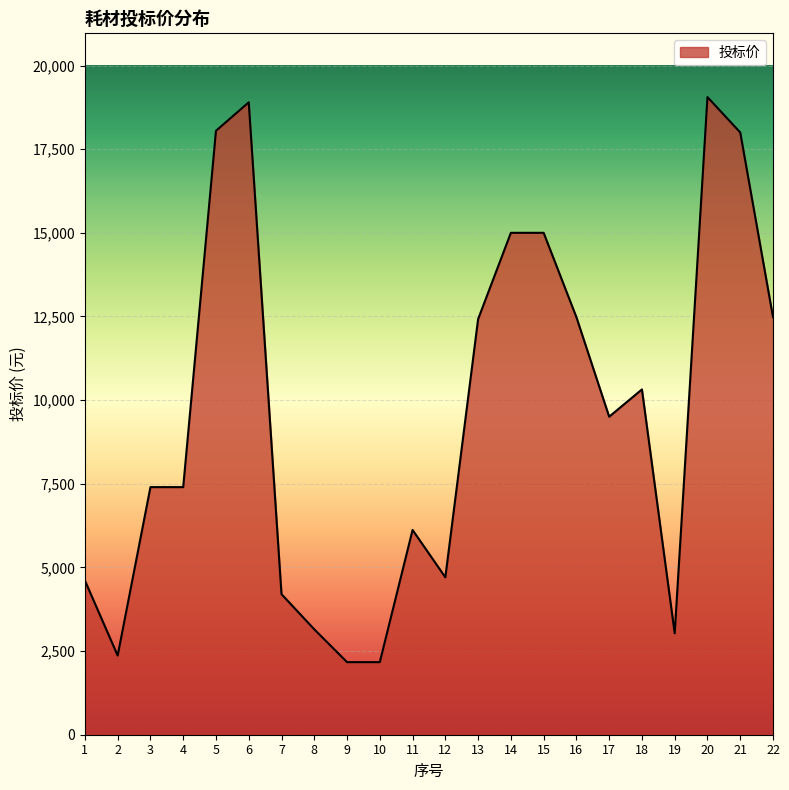

What is the greatest value displayed?

19056